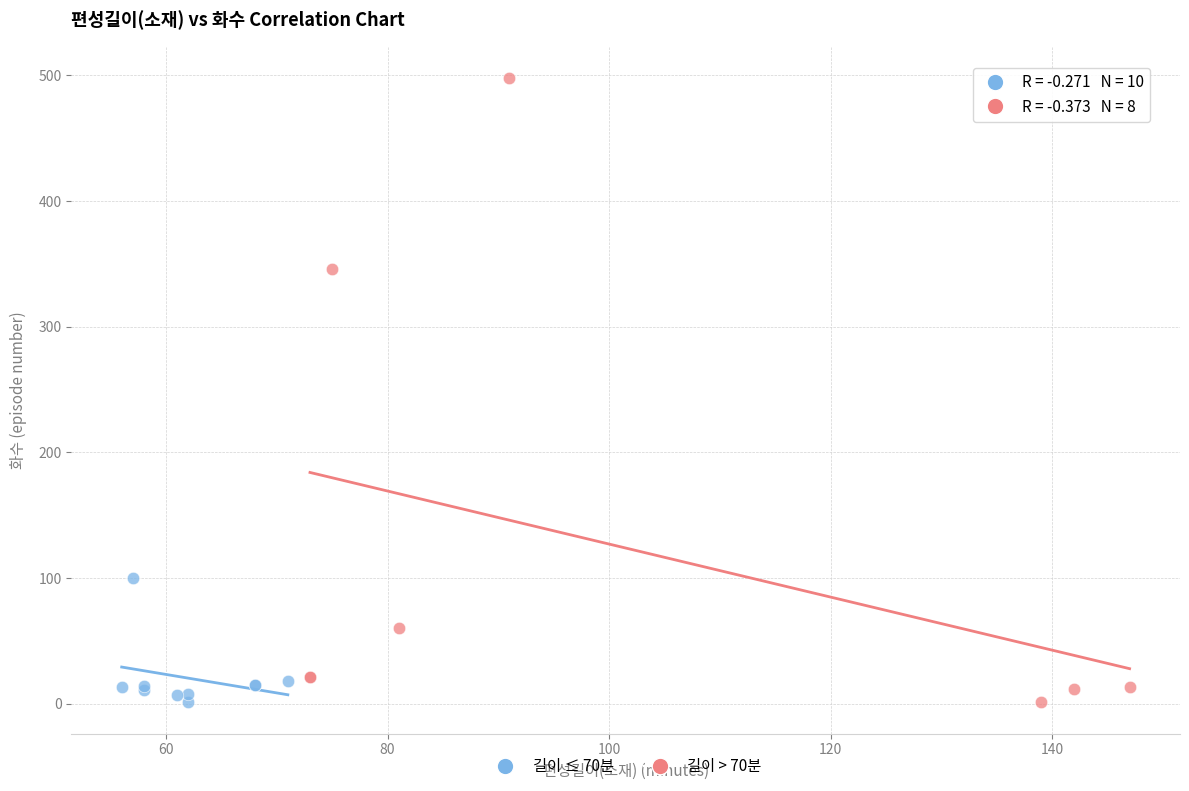

Which series contains the highest Y value?

길이 > 70분